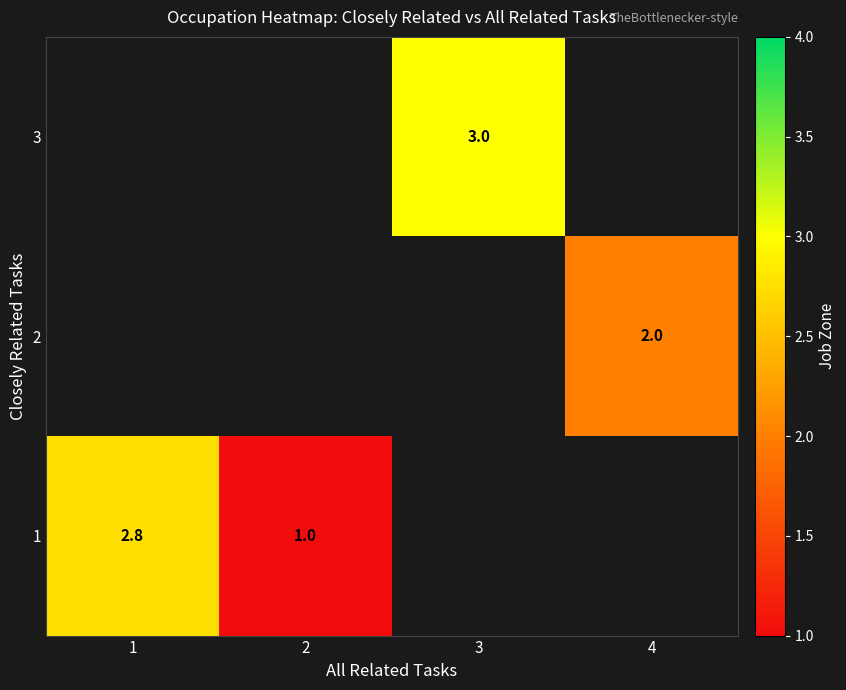

What is the maximum value shown in the chart?

3.0